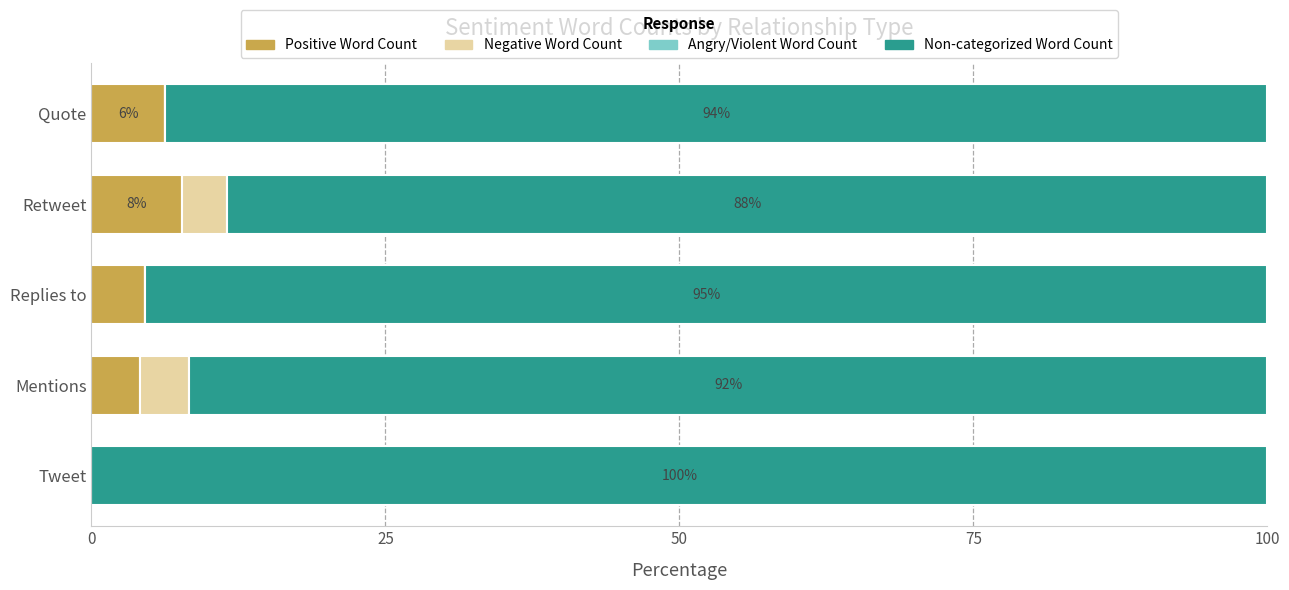

What is the total value across all series at Retweet?

100.0